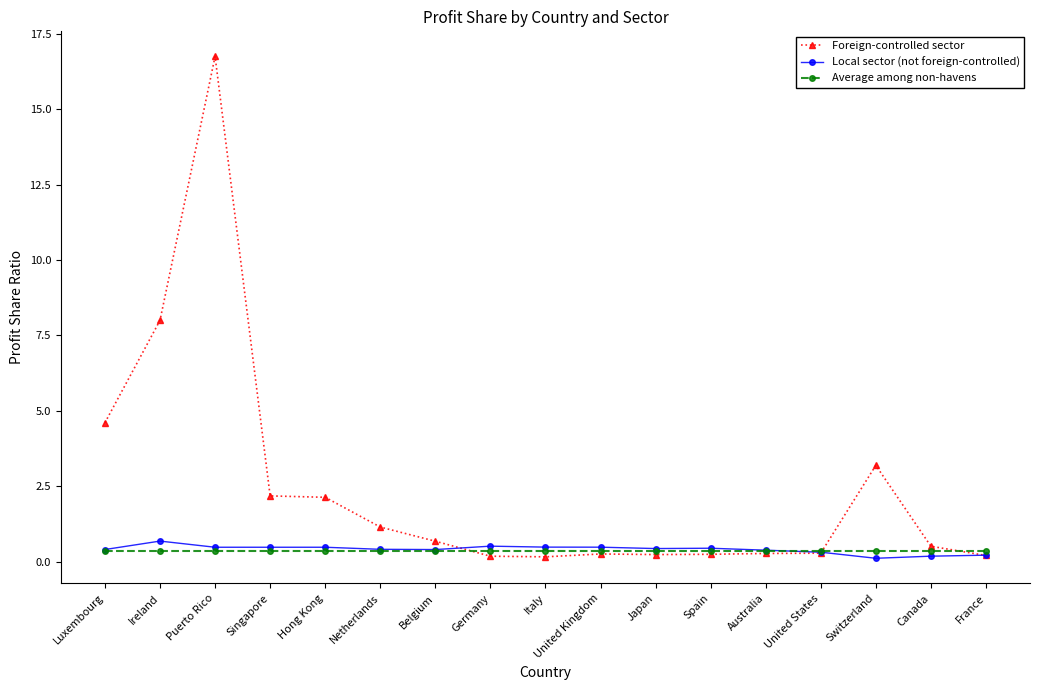

What is the label of the 3rd point from the right?

Switzerland